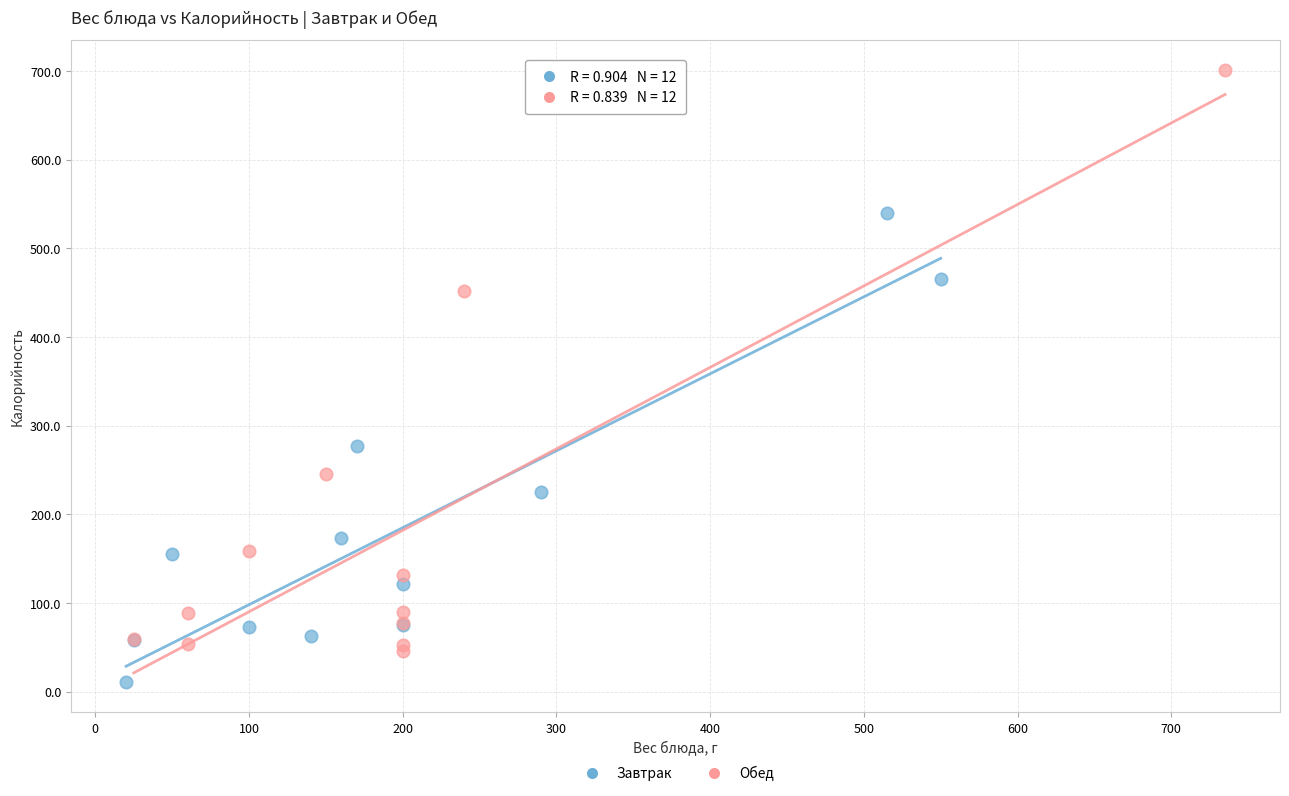

Which series reaches the minimum Y coordinate?

Завтрак